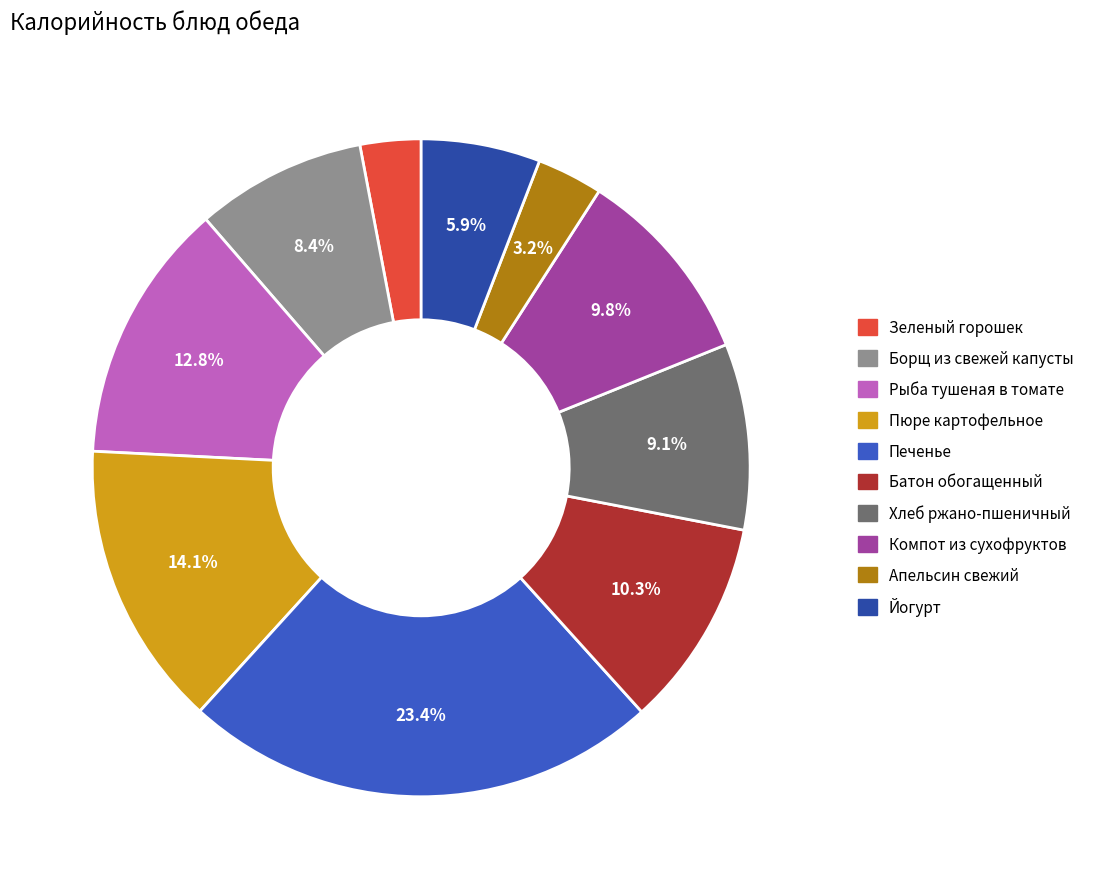

What percentage is the Рыба тушеная в томате slice, to the nearest percent?

13%